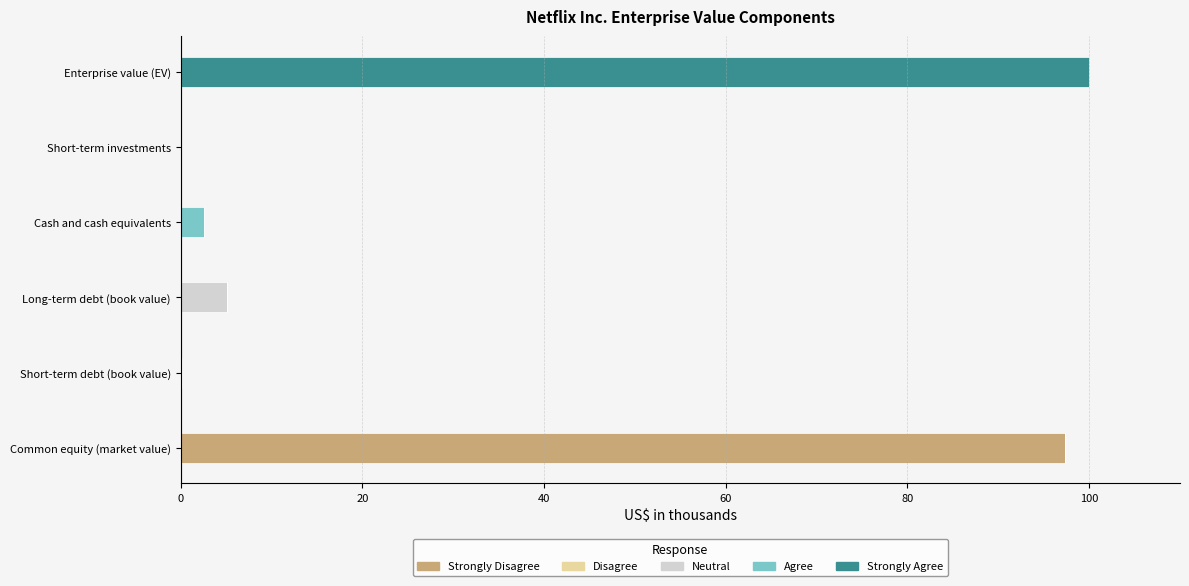

What is the total value across all series at Long-term debt (book value)?

5.1